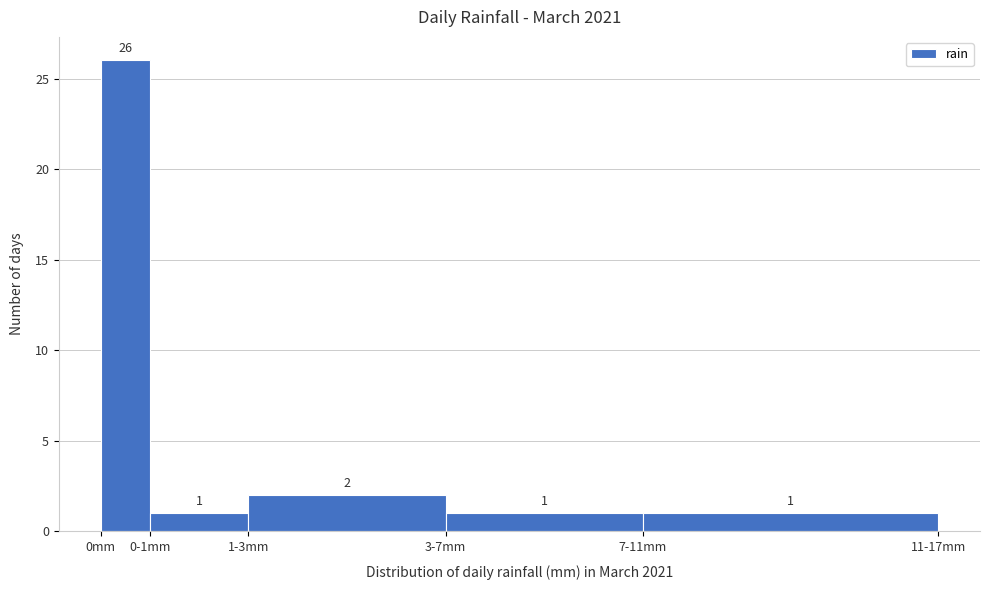

Reading left to right, transcribe all the data shown in this chart.

26	1	2	1	1